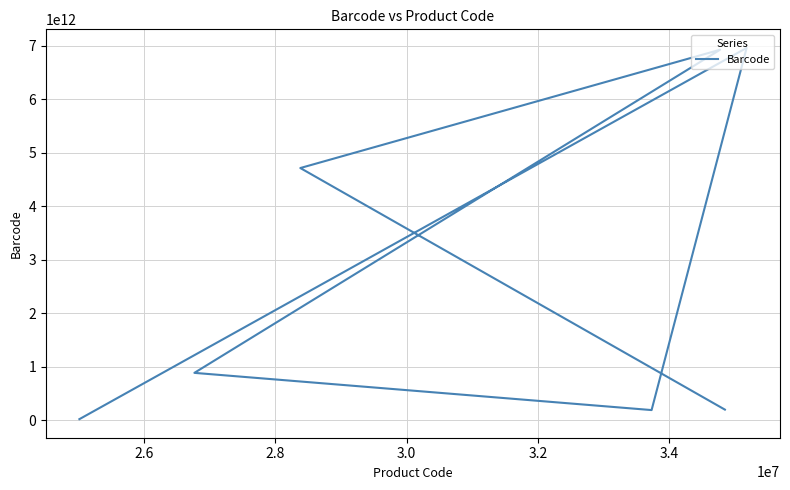

Read the value at 3.0, to the nearest 100.

888462075000